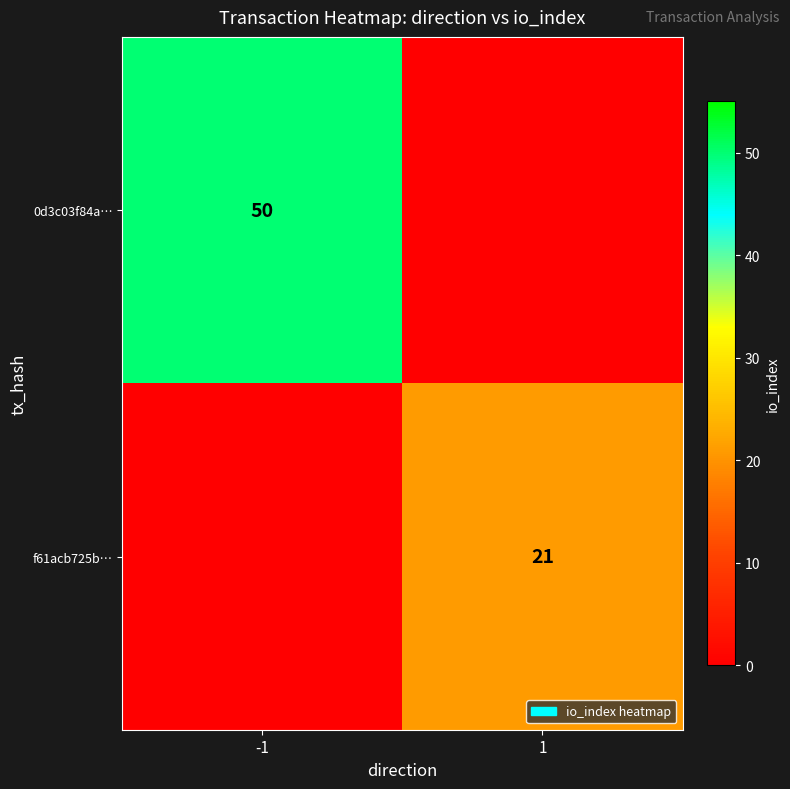

Is the value of 0d3c03f84a… at -1 greater than the value of f61acb725b… at 1?

Yes